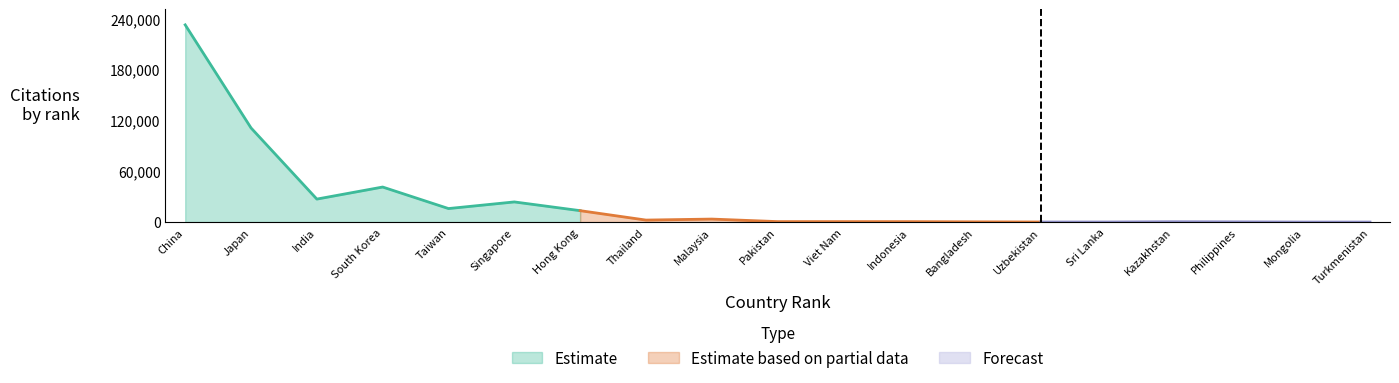

What is the difference between the maximum and second lowest values in the Citations series?

232422